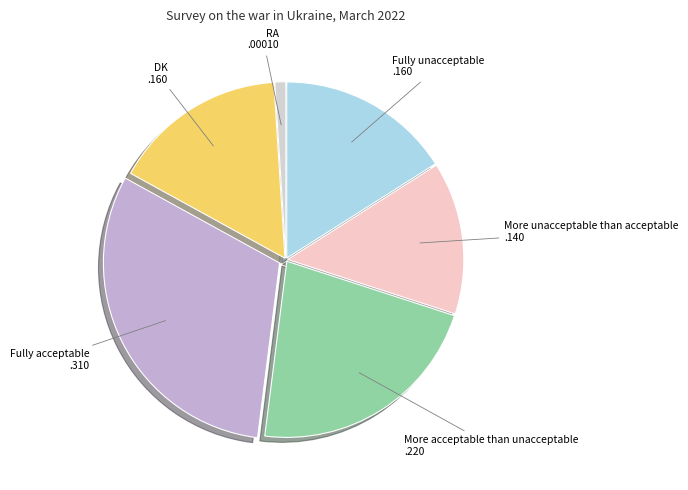

Does DK account for over 50% of the chart?

No